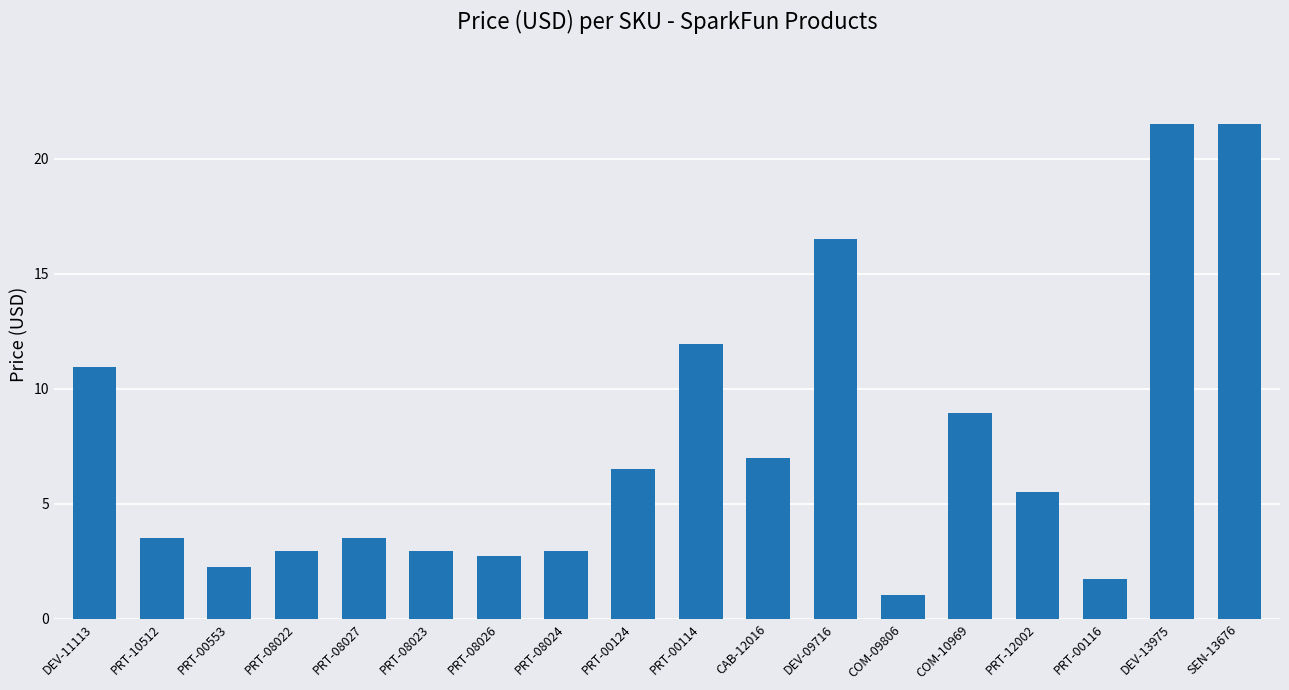

What is the value of the 11th bar from the left?

7.0